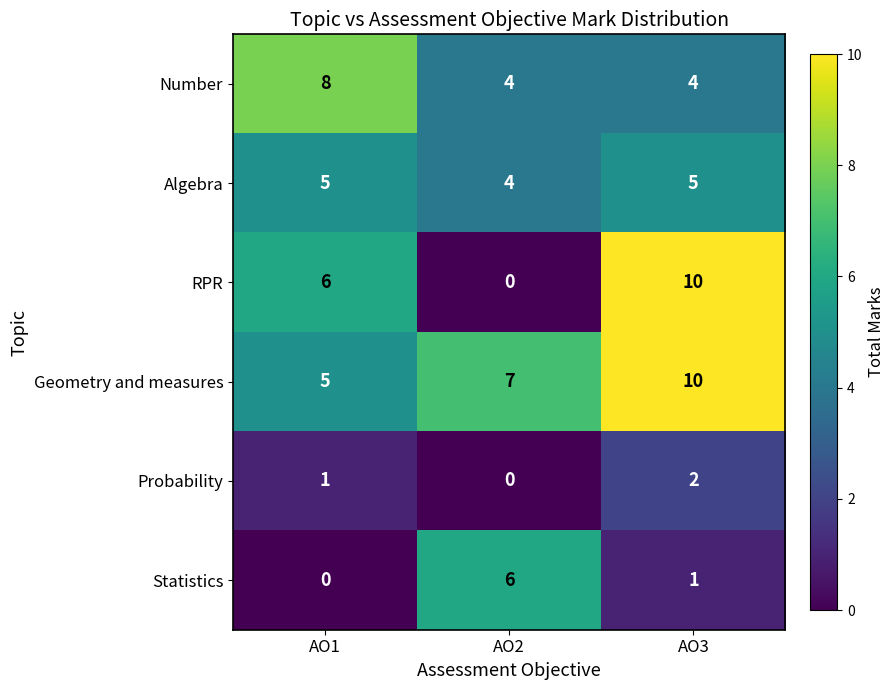

Reading left to right, extract all data points from this chart.

Number: 8	4	4
Algebra: 5	4	5
RPR: 6	0	10
Geometry and measures: 5	7	10
Probability: 1	0	2
Statistics: 0	6	1